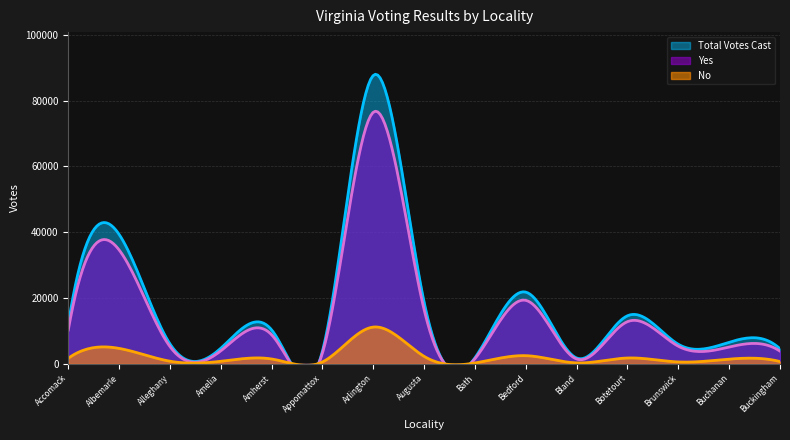

Between Appomattox and Amherst, which is larger?

Amherst